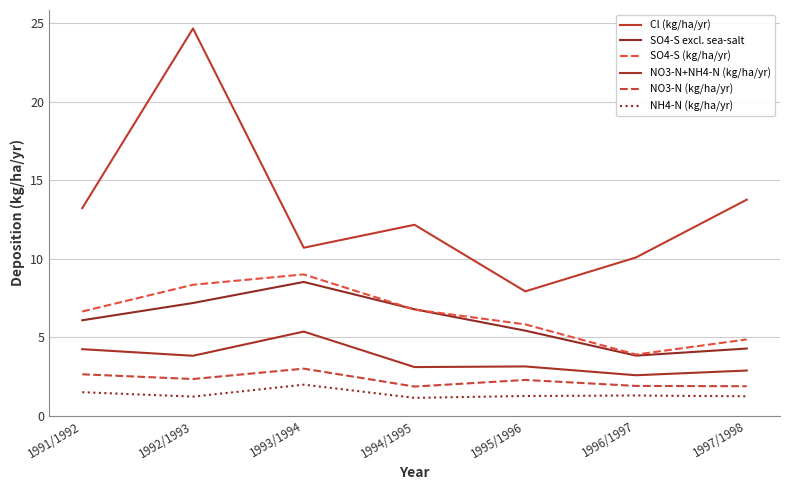

What are all the series names shown in the legend?

Cl (kg/ha/yr), SO4-S excl. sea-salt, SO4-S (kg/ha/yr), NO3-N+NH4-N (kg/ha/yr), NO3-N (kg/ha/yr), NH4-N (kg/ha/yr)